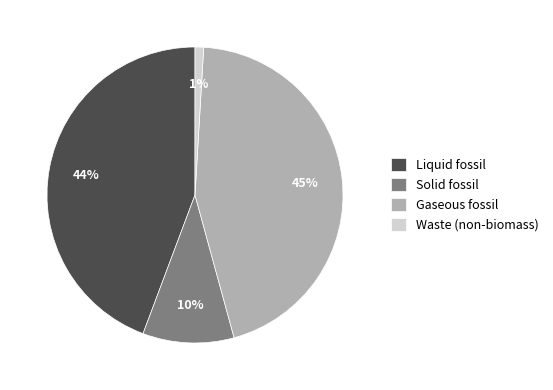

True or false: Waste (non-biomass) accounts for 11% of the total.

False